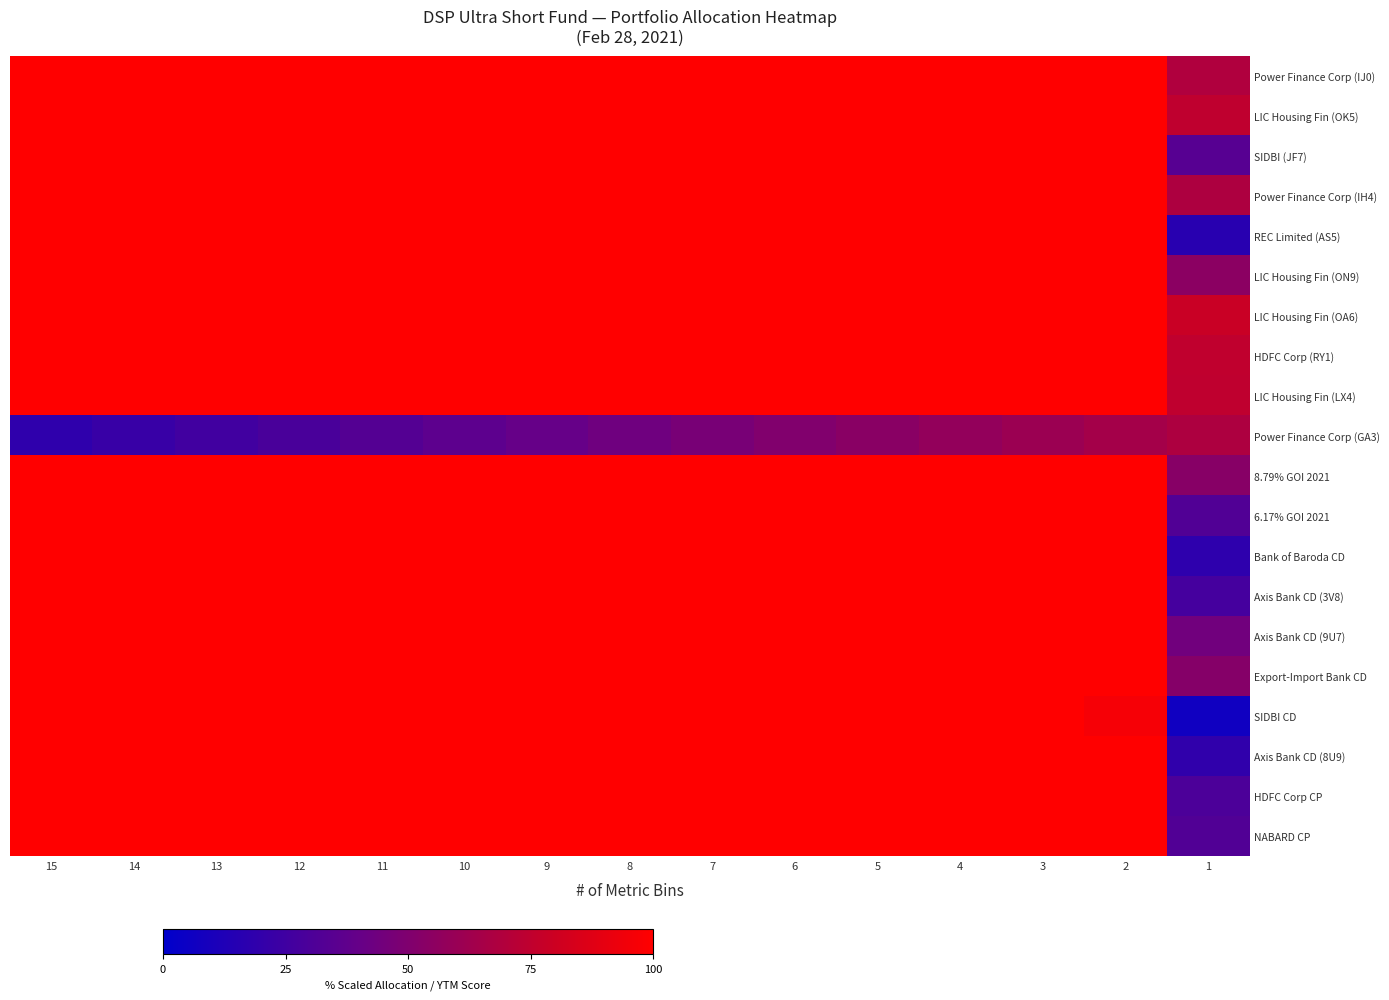

What is the total value across all series at 1?

930.7